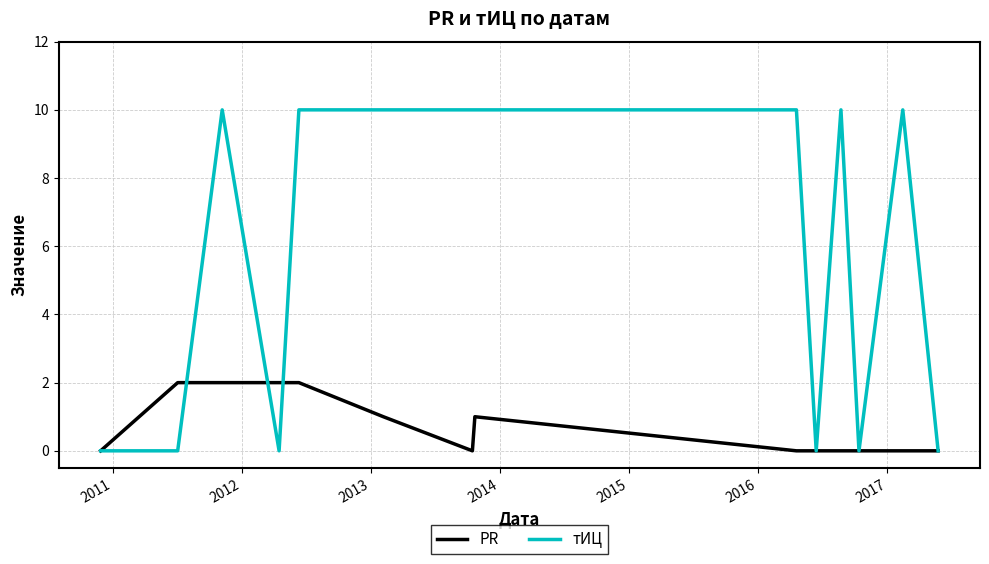

List the series in order of their overall mean, highest first.

тИЦ, PR